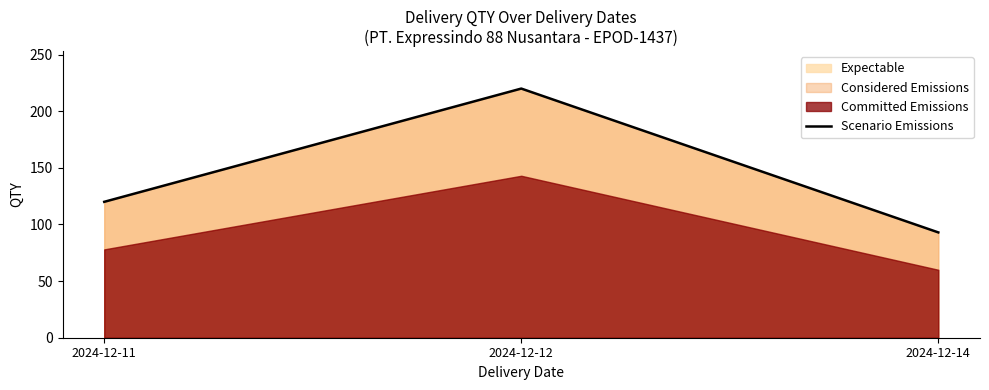

What value does the data have at 2024-12-14, to the nearest 5?

95